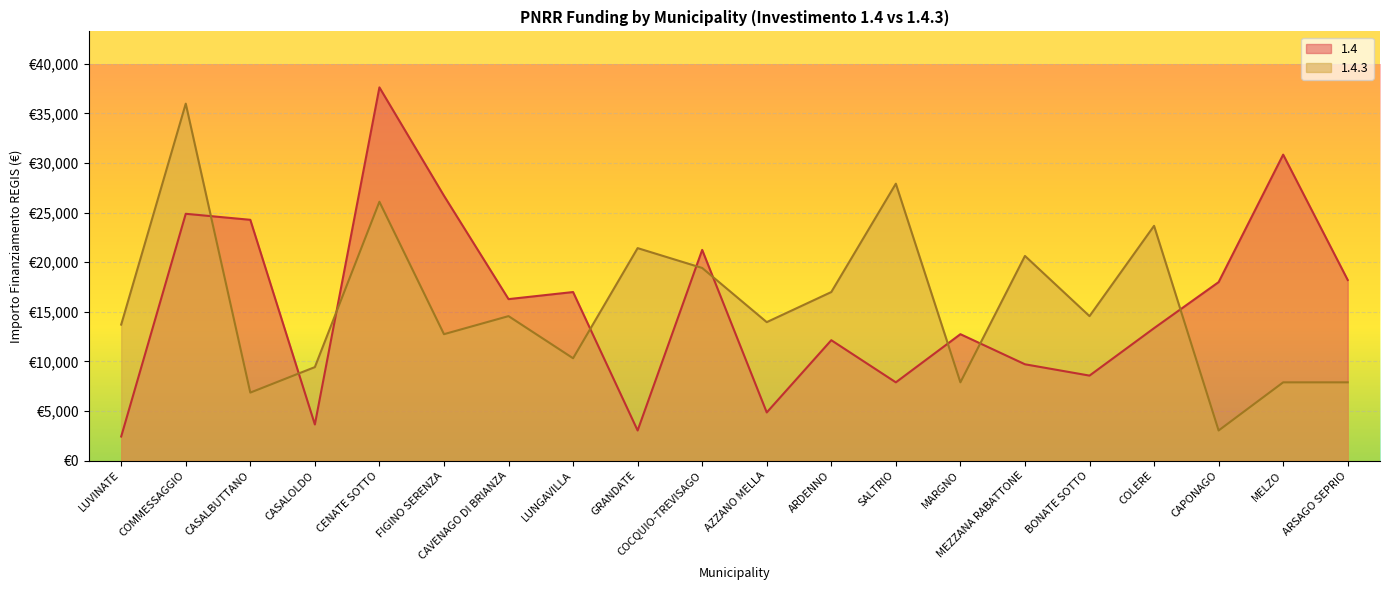

What position from the right is MARGNO?

7